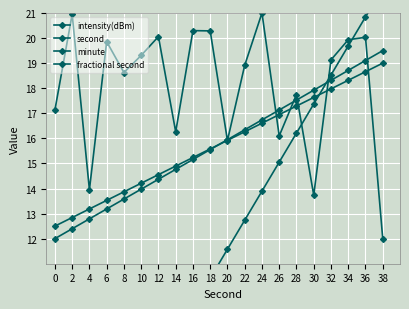

What are all the series names shown in the legend?

intensity(dBm), second, minute, fractional second